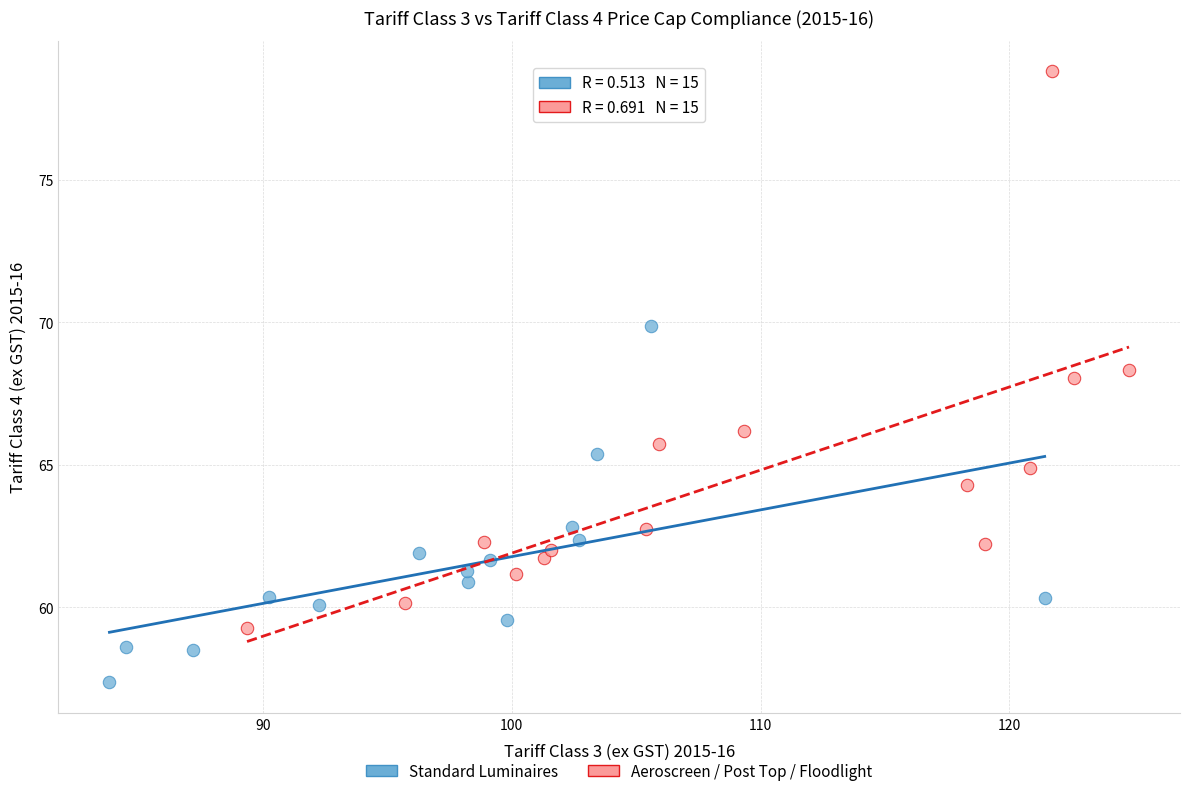

What are all the series names shown in the legend?

Standard Luminaires, Aeroscreen / Post Top / Floodlight